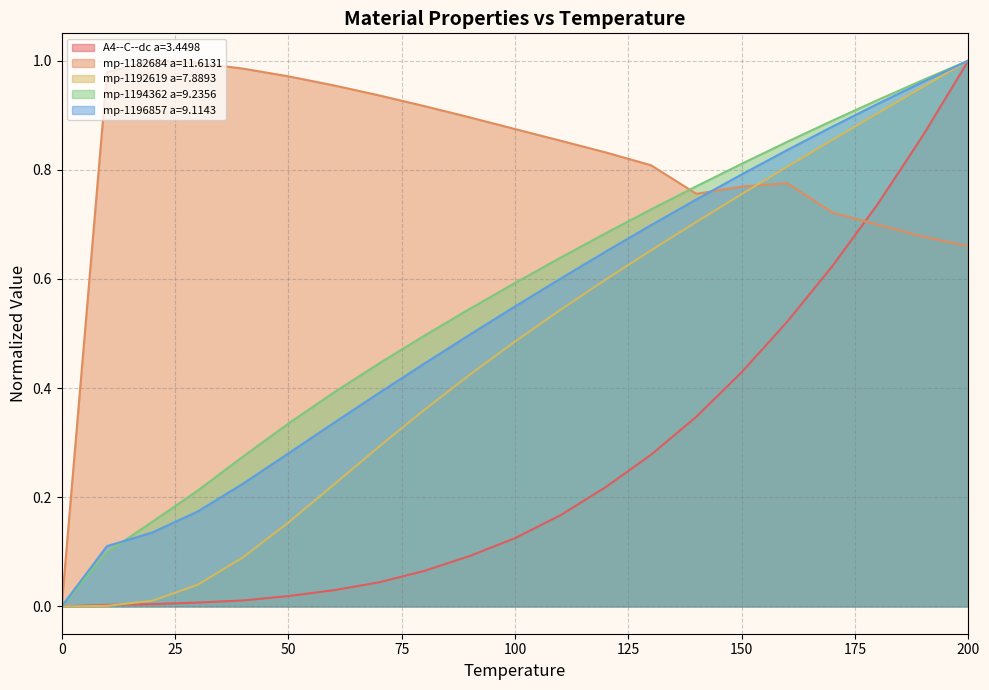

How many categories are shown in the chart?

21